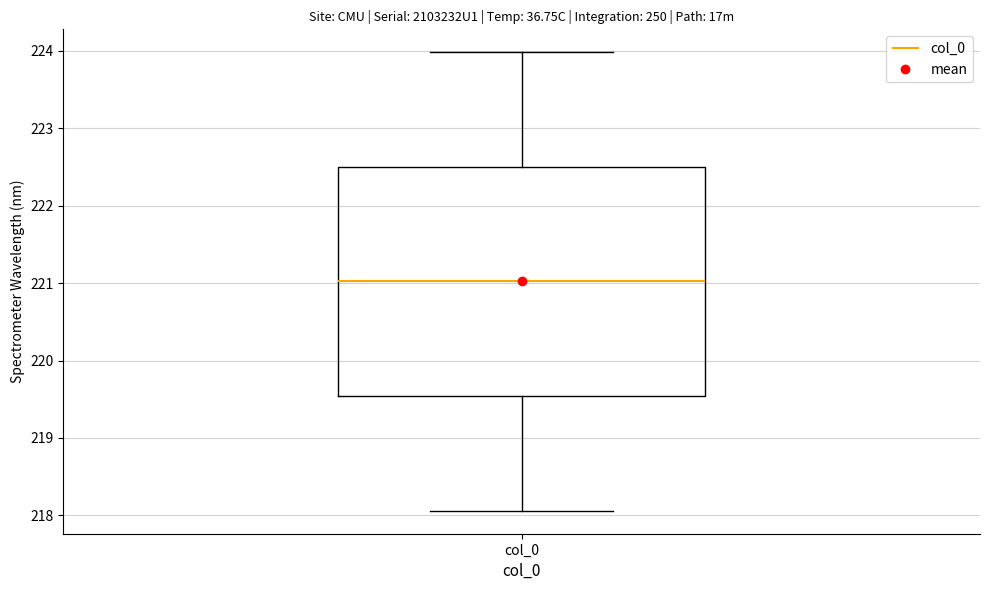

Read this box plot against the y-axis: the position of the median line, the range covered by the box, and the ends of both whiskers. The values are not printed on the chart, so give them approximately, as read against the axis.

median 221.0, box 219.5 to 222.5, whiskers 218.1 to 224.0